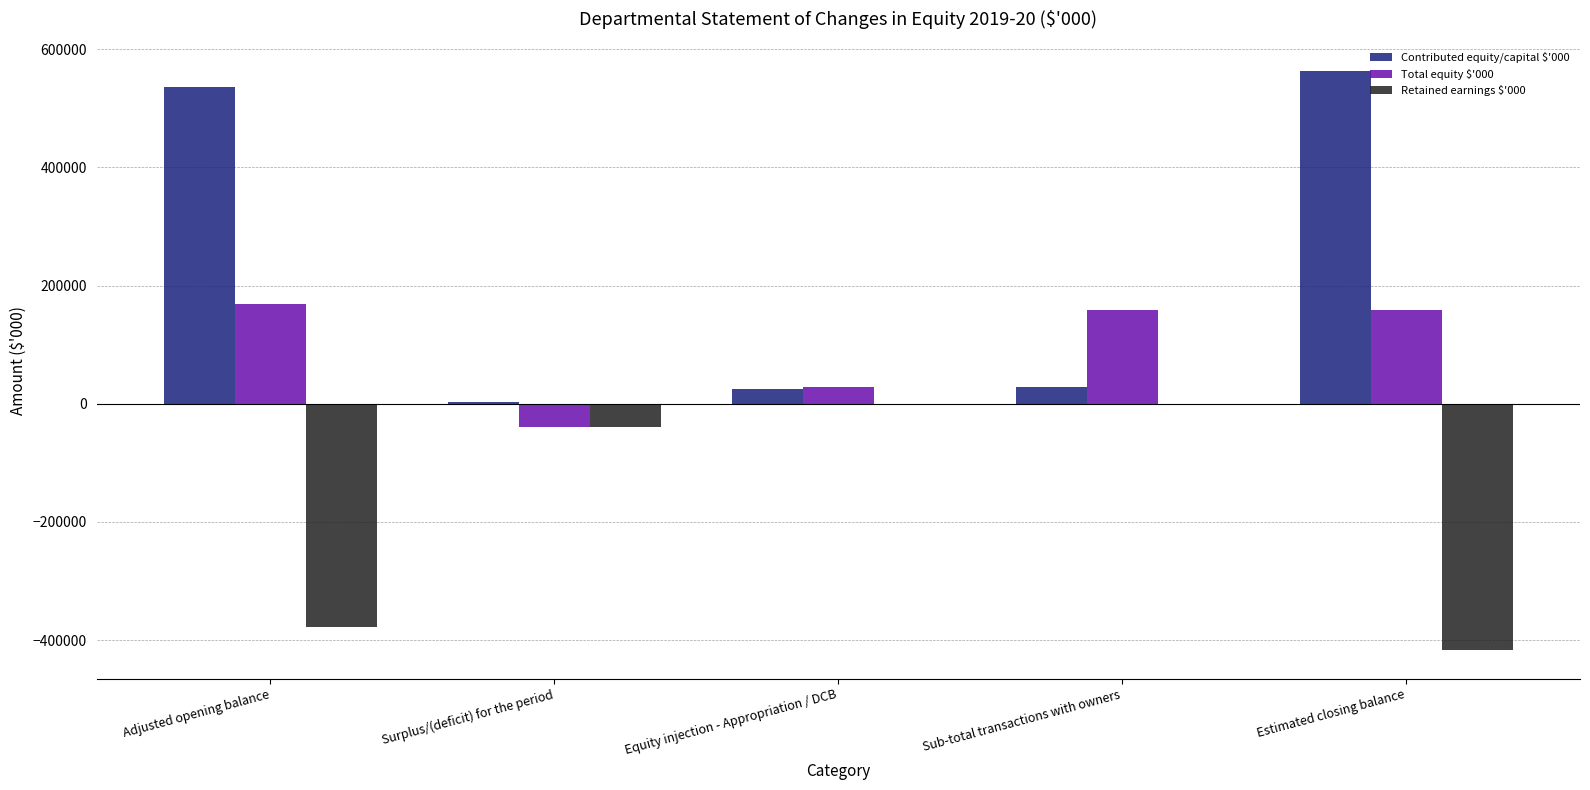

What are all the series names shown in the legend?

Contributed equity/capital $'000, Total equity $'000, Retained earnings $'000